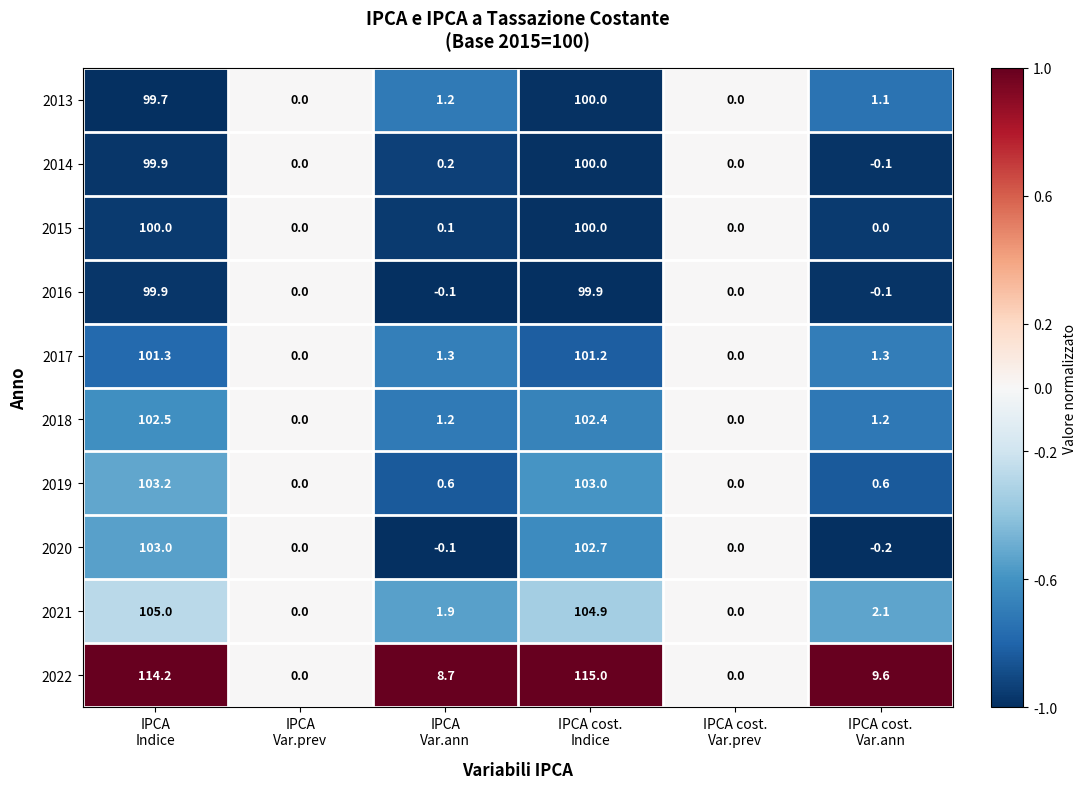

Which series has the largest range (max minus min)?

2022